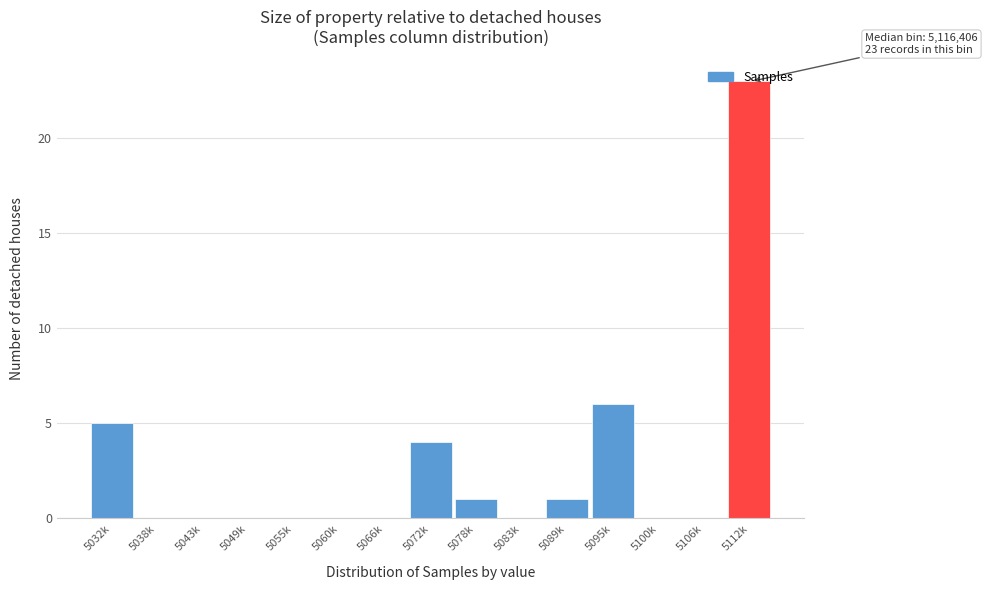

What is the sum of the values at 5032k and 5089k?

6